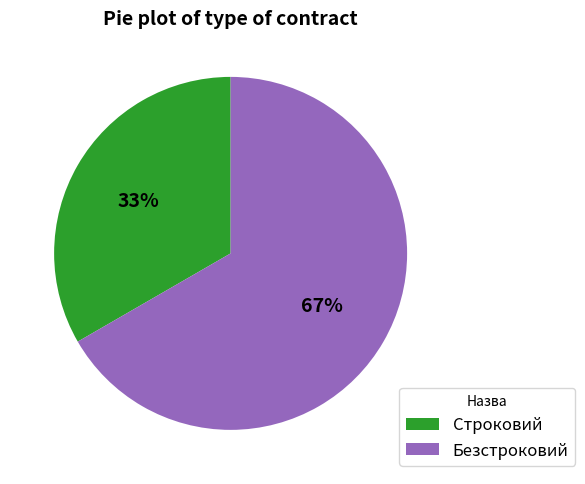

What percentage is the Строковий slice, to the nearest percent?

33%